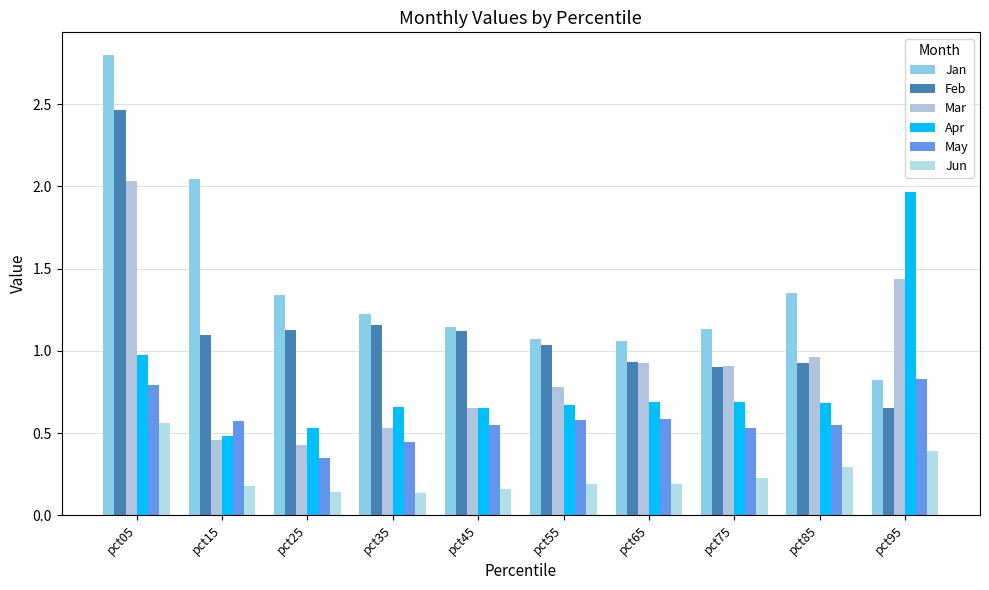

At how many categories does at least one series exceed 1?

10